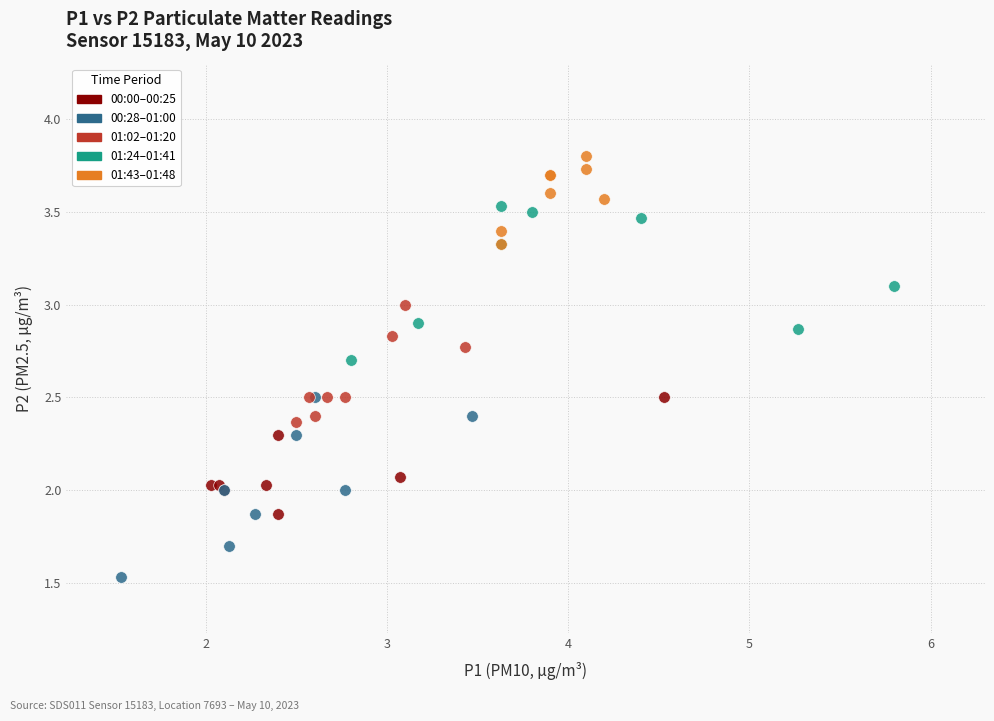

What are all the series names shown in the legend?

00:00–00:25, 00:28–01:00, 01:02–01:20, 01:24–01:41, 01:43–01:48